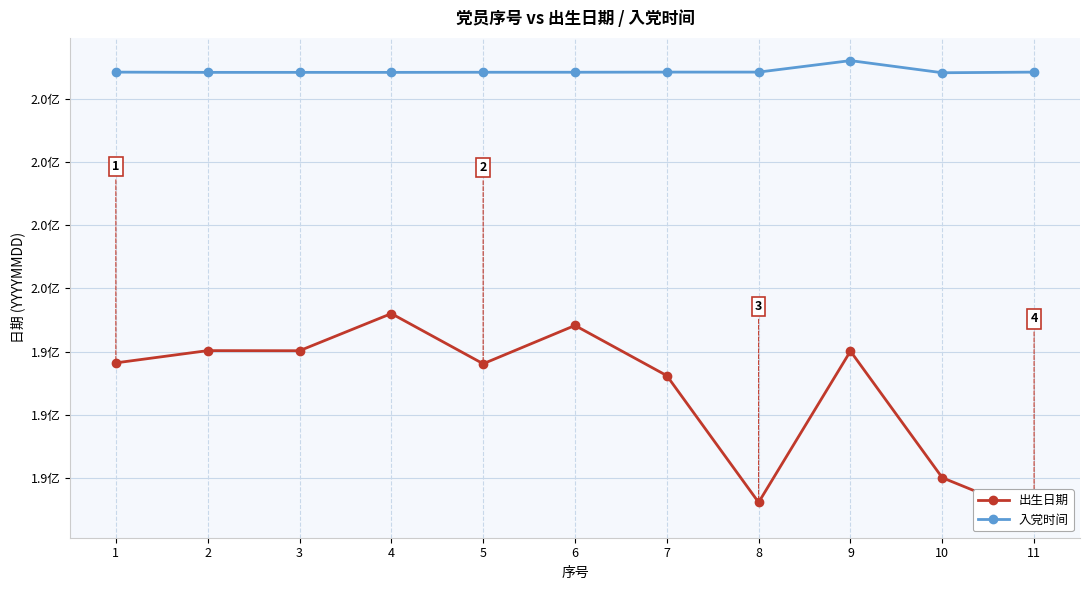

The value of 出生日期 at 1 is 19491115. True or false?

True